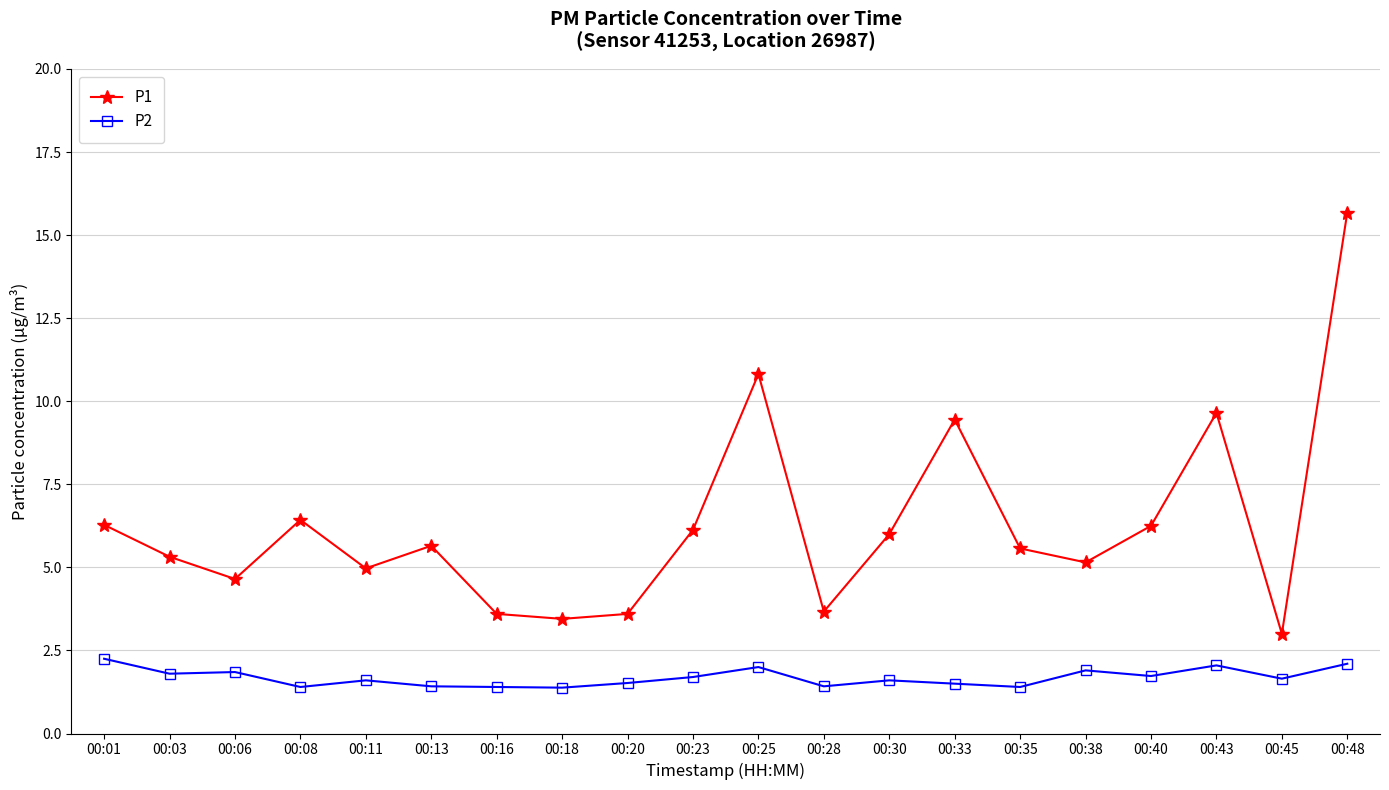

What is the smallest value displayed?

1.4